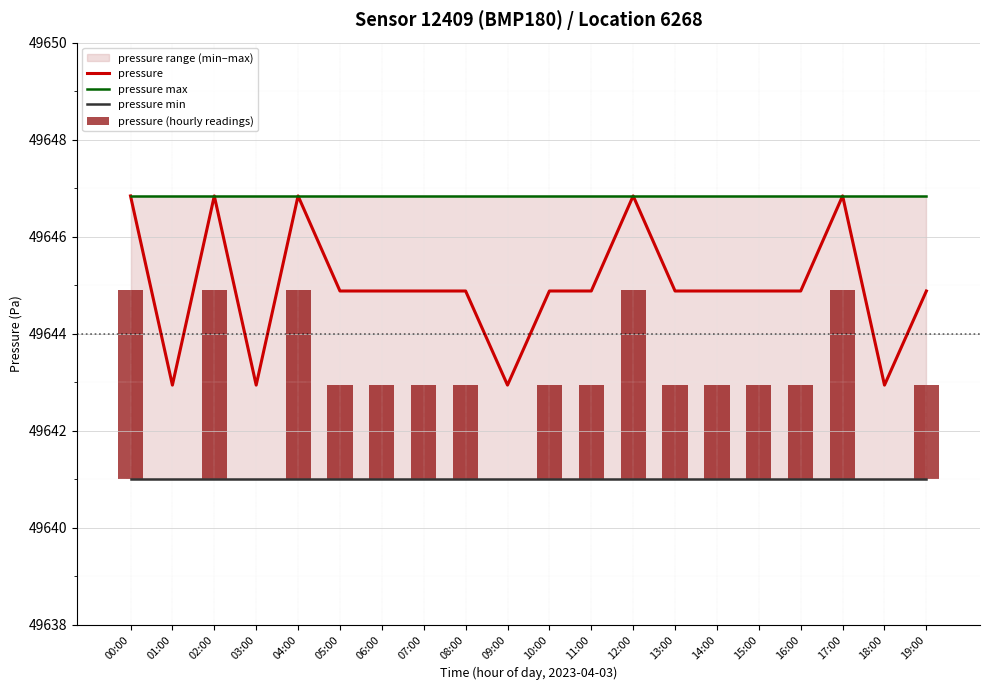

Reading left to right, extract all data points from this chart.

pressure: 49646.8	49642.9	49646.8	49642.9	49646.8	49644.9	49644.9	49644.9	49644.9	49642.9	49644.9	49644.9	49646.8	49644.9	49644.9	49644.9	49644.9	49646.8	49642.9	49644.9
pressure max: 49646.8	49646.8	49646.8	49646.8	49646.8	49646.8	49646.8	49646.8	49646.8	49646.8	49646.8	49646.8	49646.8	49646.8	49646.8	49646.8	49646.8	49646.8	49646.8	49646.8
pressure min: 49641.0	49641.0	49641.0	49641.0	49641.0	49641.0	49641.0	49641.0	49641.0	49641.0	49641.0	49641.0	49641.0	49641.0	49641.0	49641.0	49641.0	49641.0	49641.0	49641.0
pressure (hourly readings): 3.9	0.0	3.9	0.0	3.9	1.9	1.9	1.9	1.9	0.0	1.9	1.9	3.9	1.9	1.9	1.9	1.9	3.9	0.0	1.9